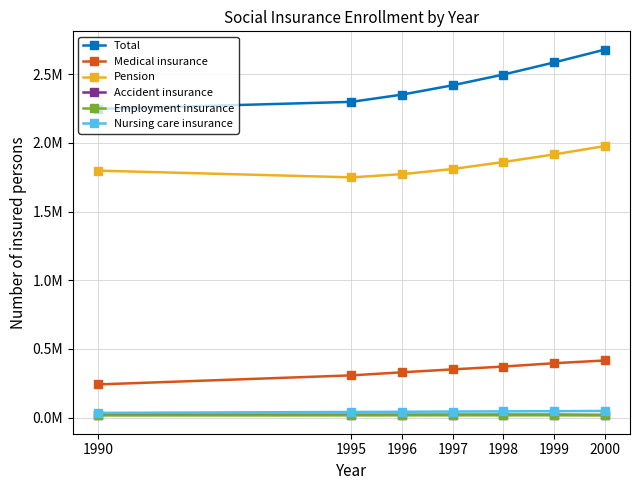

Does the chart have visible grid lines?

Yes